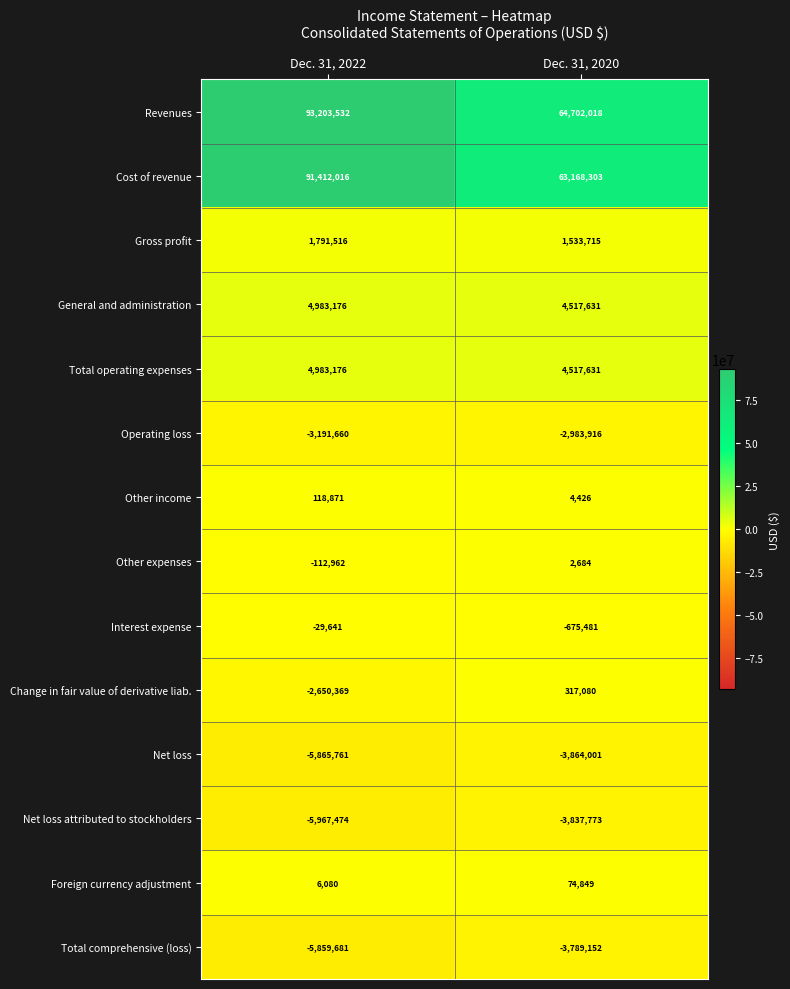

What is the sum of all Revenues values?

157905550